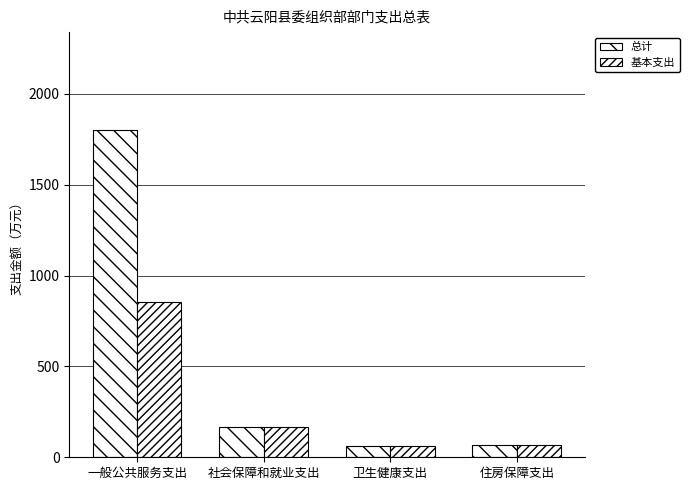

Count the number of categories in the chart.

4